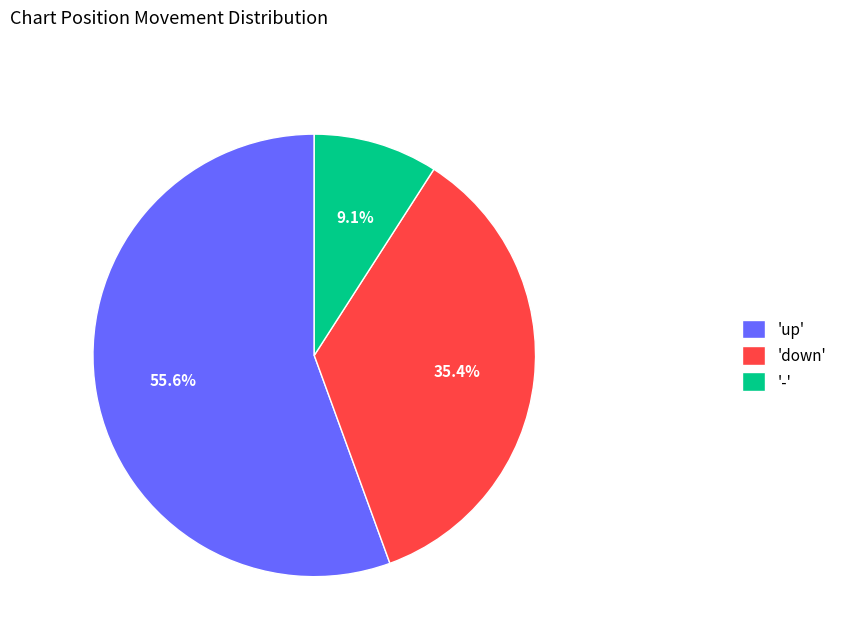

Which slice represents more than half of the pie?

'up'